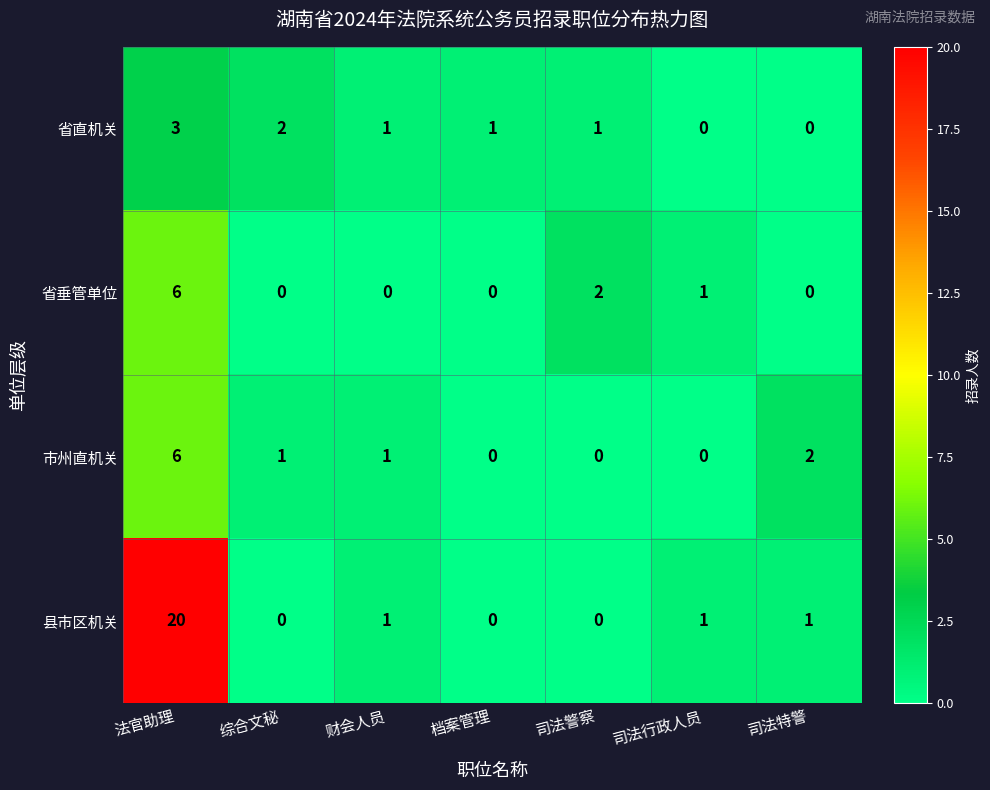

True or false: 市州直机关 has a value of -3 at 司法行政人员.

False